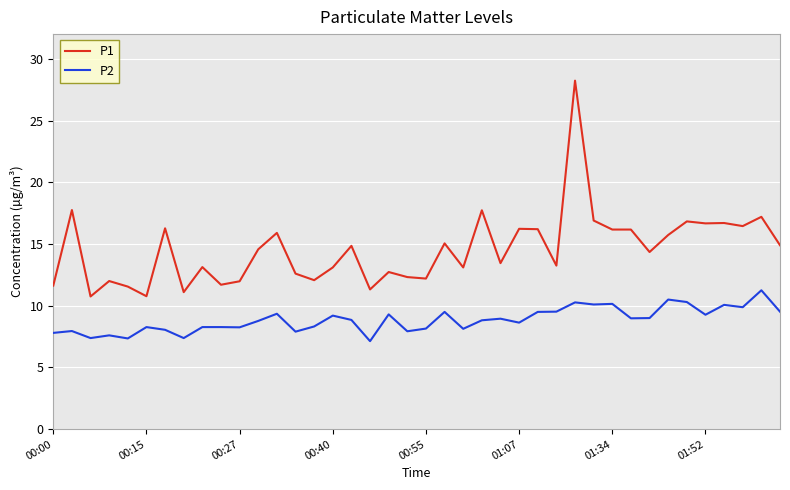

Which series has the largest total across all categories?

P1